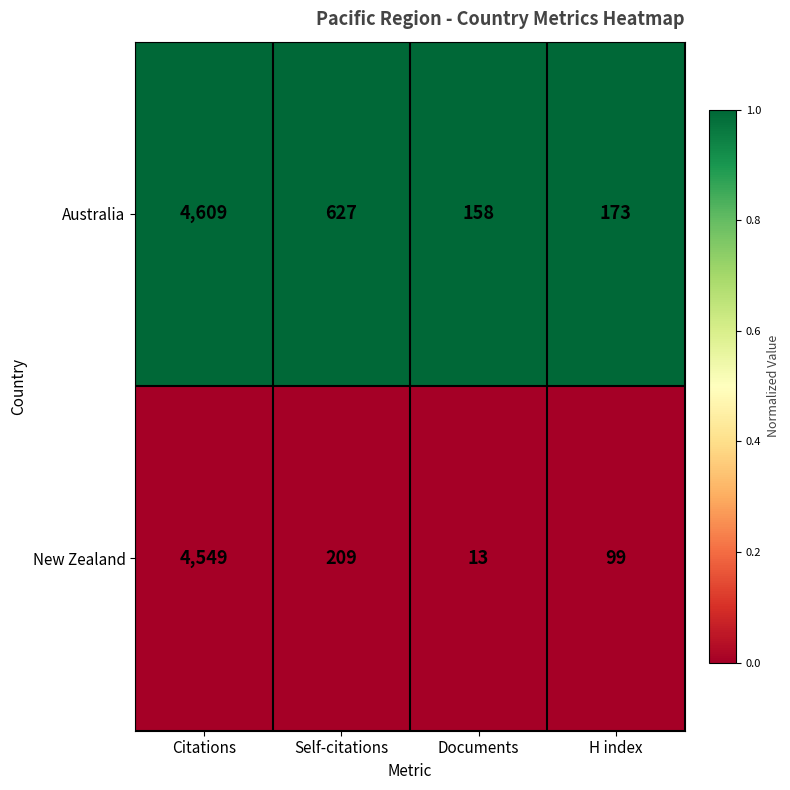

Which series changed the most between Self-citations and H index?

Australia